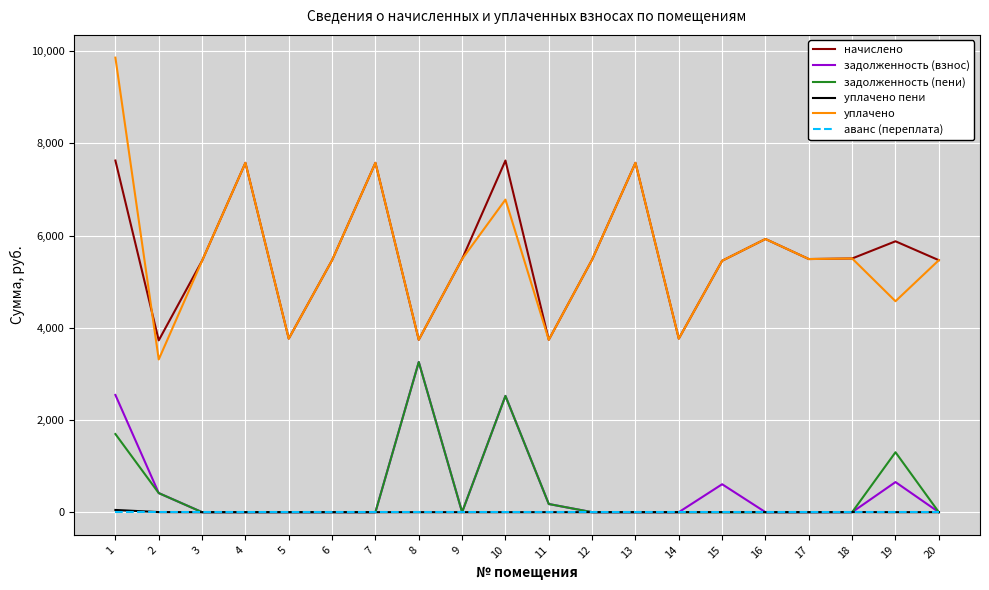

Which label corresponds to the largest value in the chart?

1